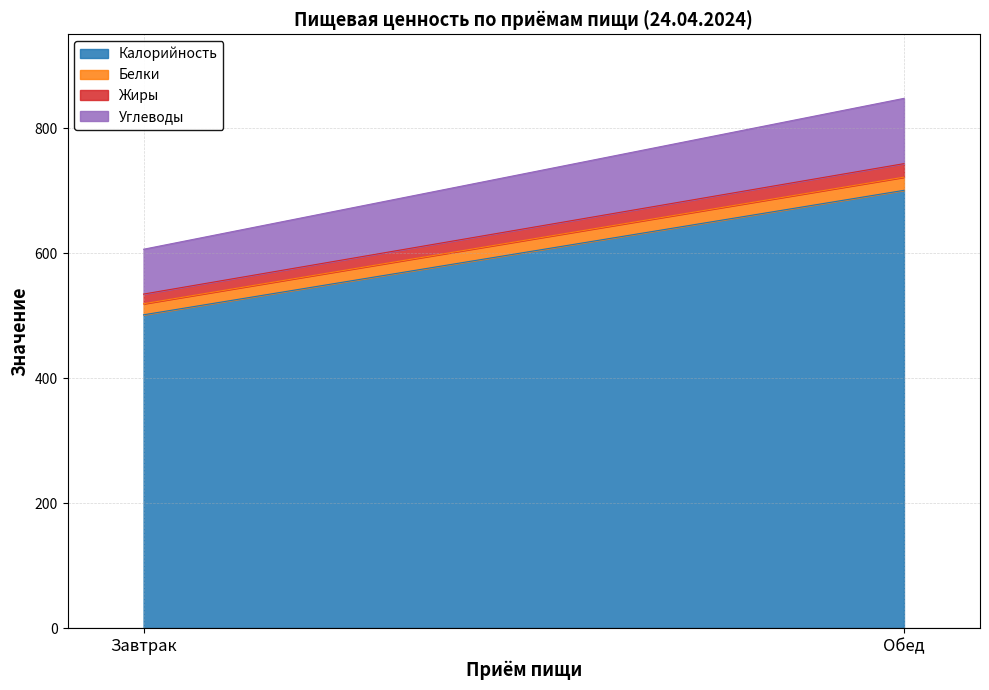

Does the chart have visible grid lines?

Yes